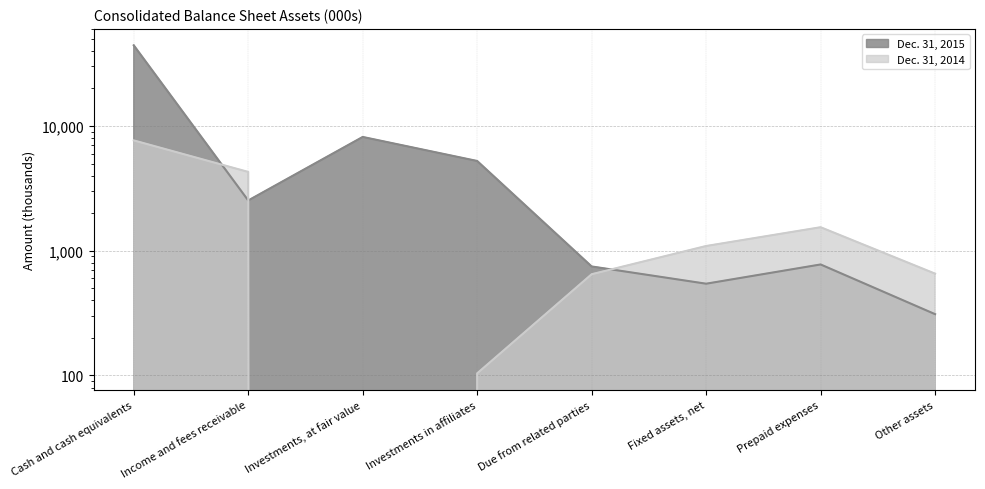

Which series has the largest range (max minus min)?

Dec. 31, 2015